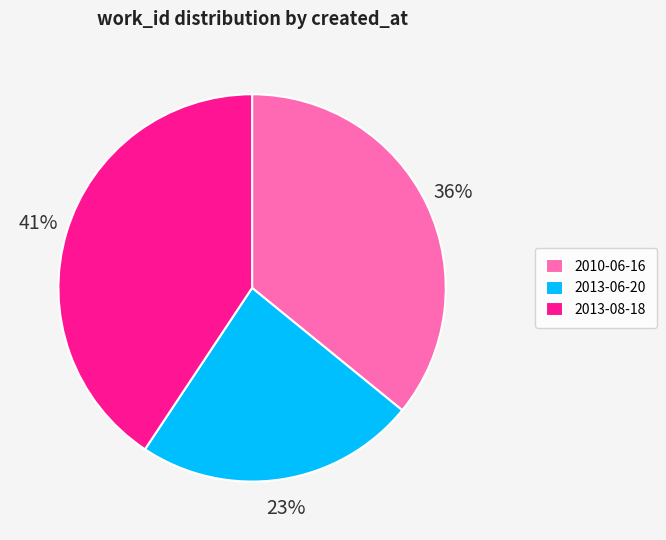

True or false: 2013-06-20 accounts for 36% of the total.

False